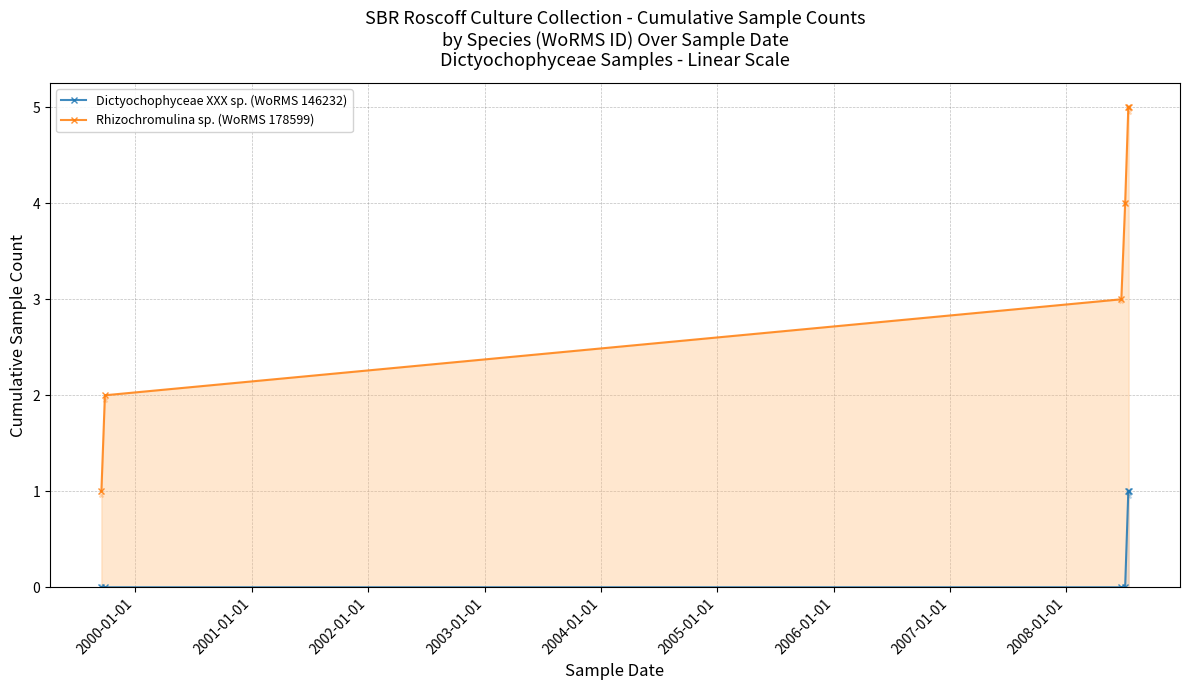

What is the total value across all series at 2000-01-01?

2